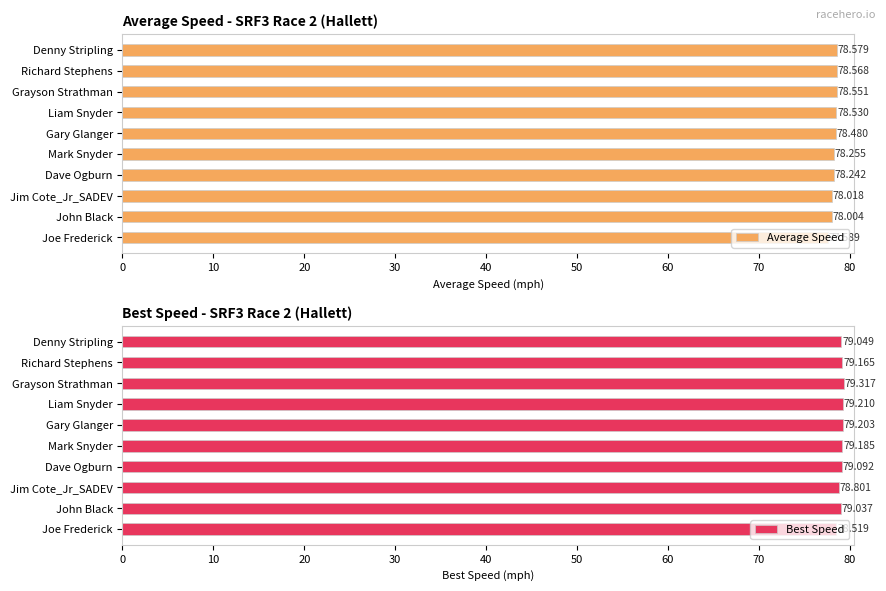

Count the number of categories in the chart.

10